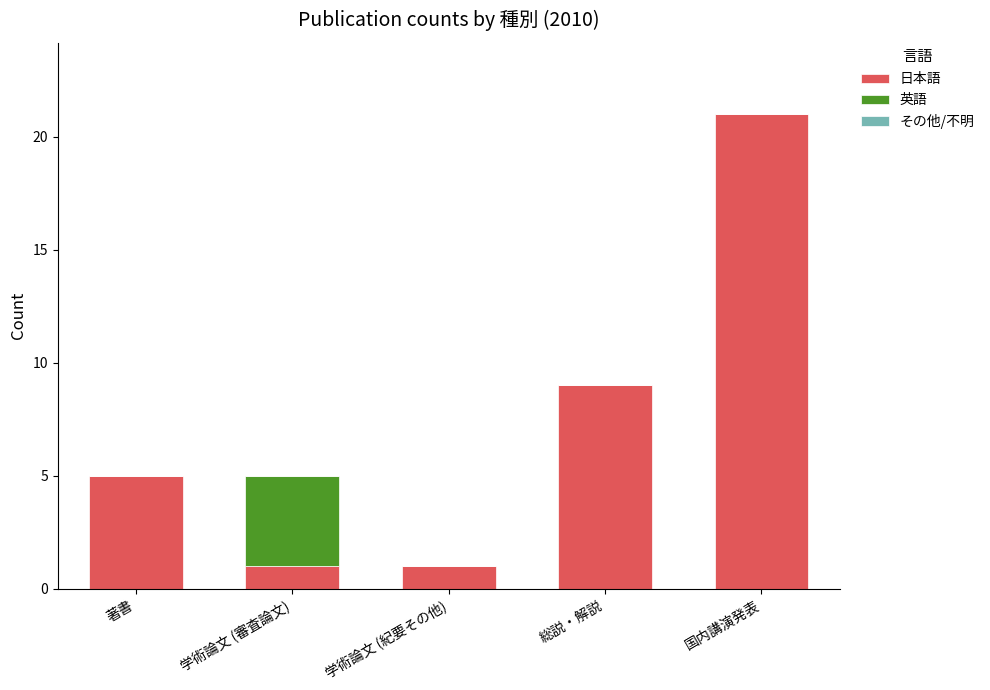

What is the total value across all series at 総説・解説?

9